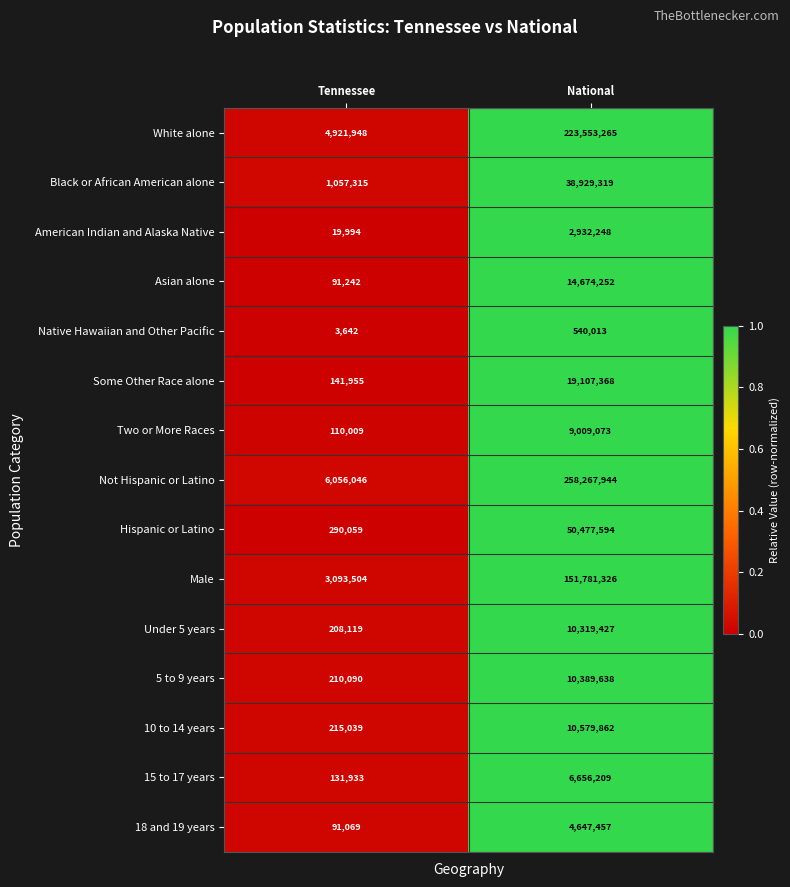

Between Tennessee and National, which series saw the biggest shift?

Not Hispanic or Latino